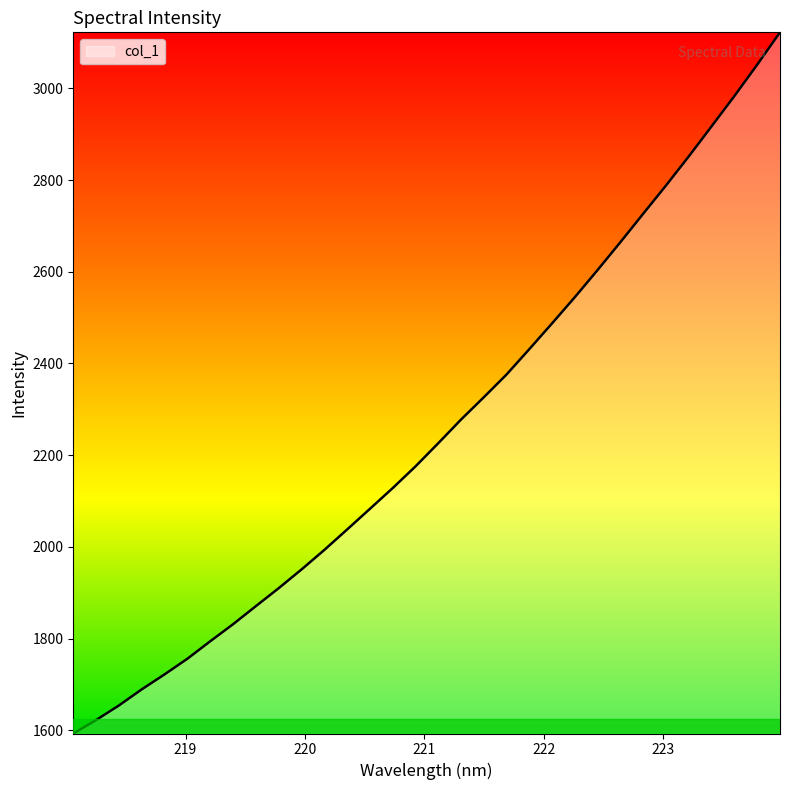

What is the difference between the maximum and minimum values?

1529.7